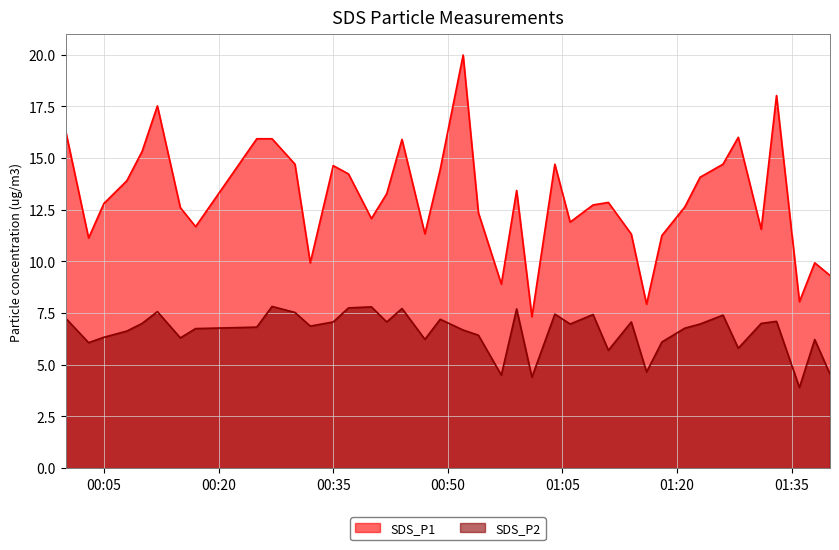

True or false: SDS_P2 and SDS_P1 cross at least once.

False